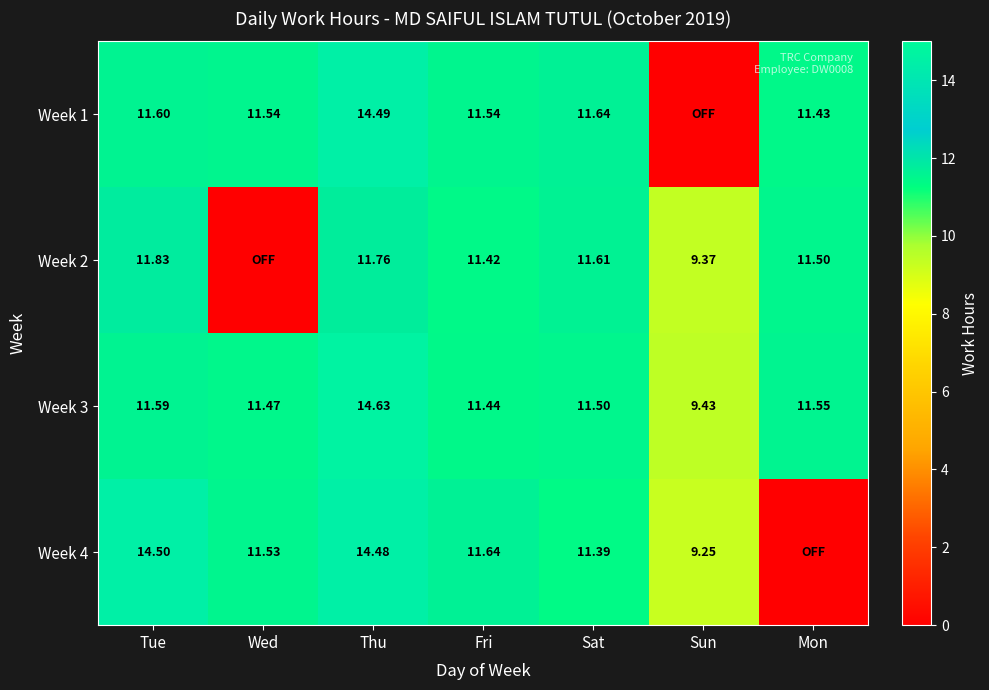

At which label does Week 3 first exceed 11?

Tue